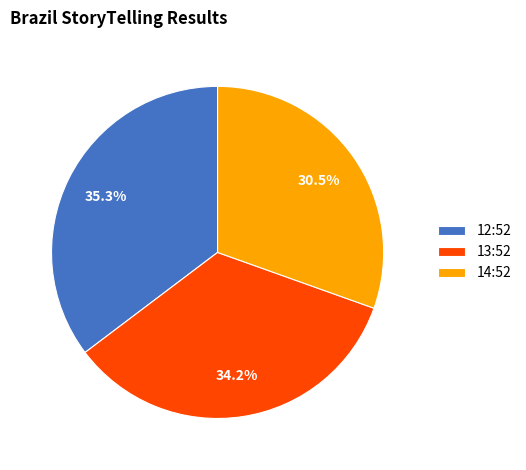

Rank the categories by value from highest to lowest.

12:52, 13:52, 14:52